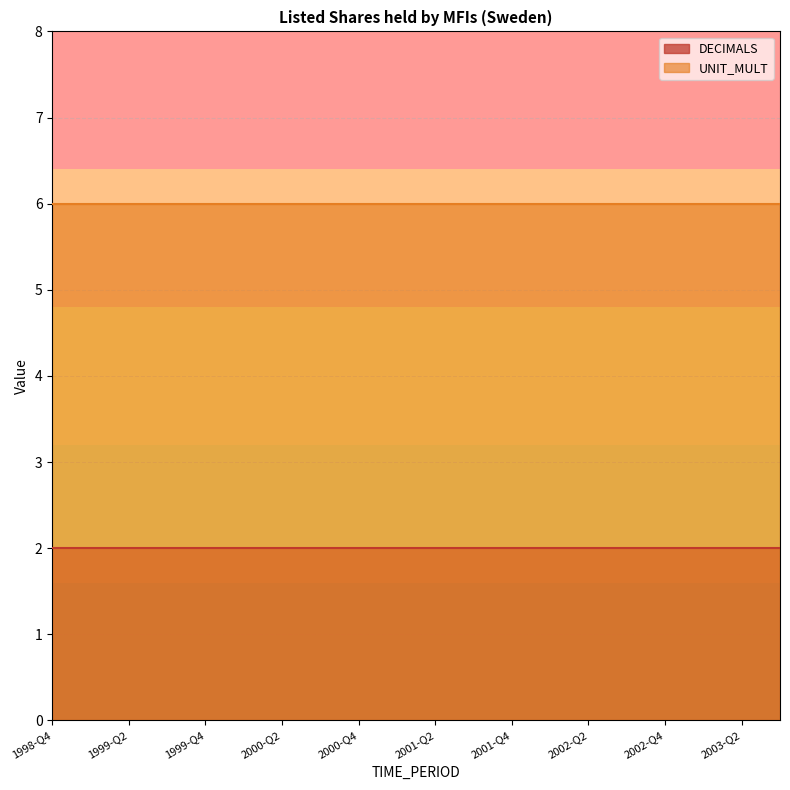

What is the difference between the highest and lowest values at 2000-Q2?

4